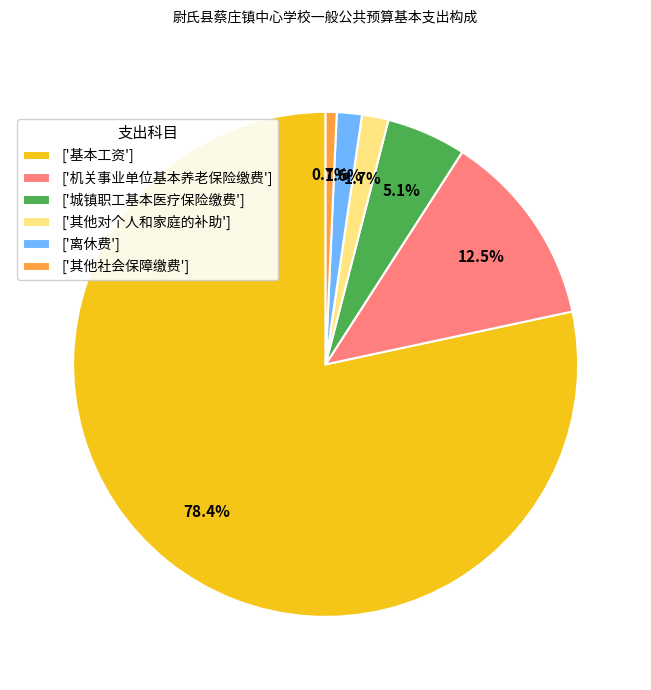

Between ['其他对个人和家庭的补助'] and ['机关事业单位基本养老保险缴费'], which is larger?

['机关事业单位基本养老保险缴费']